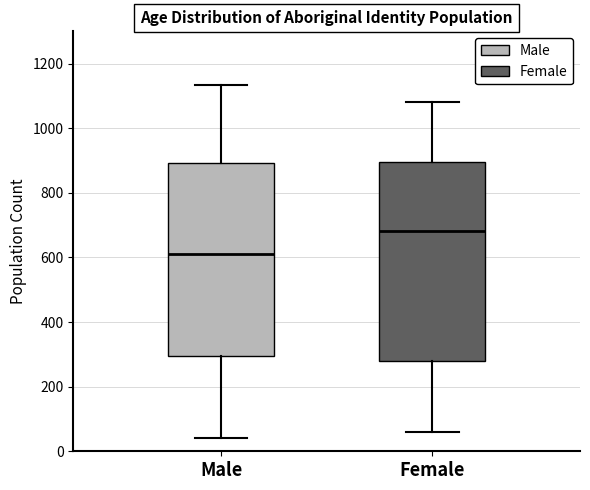

Where does the lower whisker of the box for Female end on the y-axis? The values are not printed on the chart, so give them approximately, as read against the axis.

60